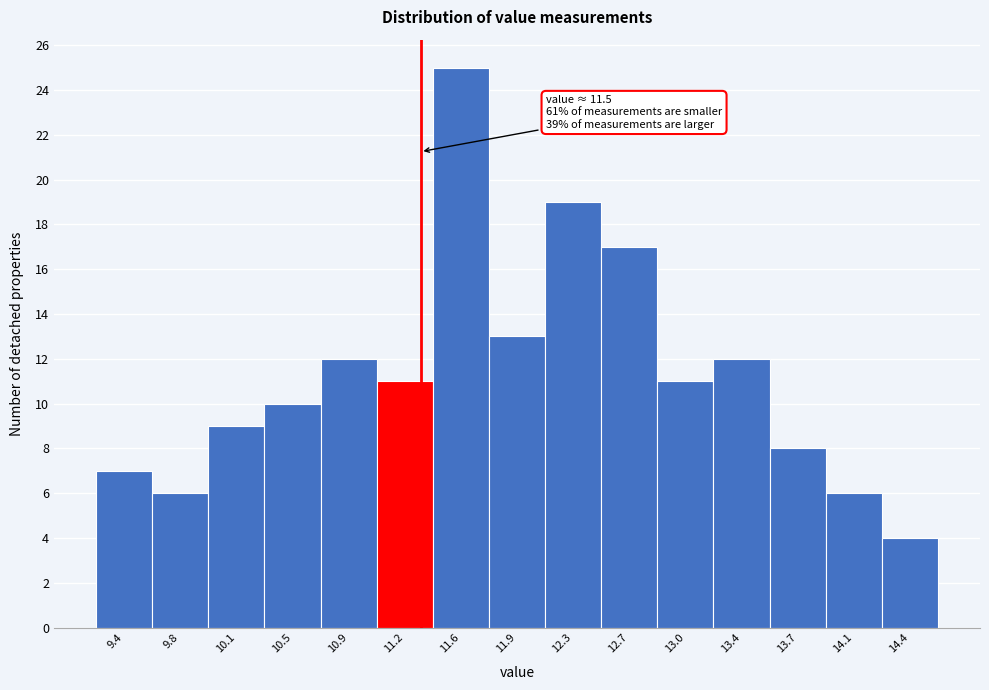

Reading right to left, extract all data points from this chart.

4	6	8	12	11	17	19	13	25	11	12	10	9	6	7